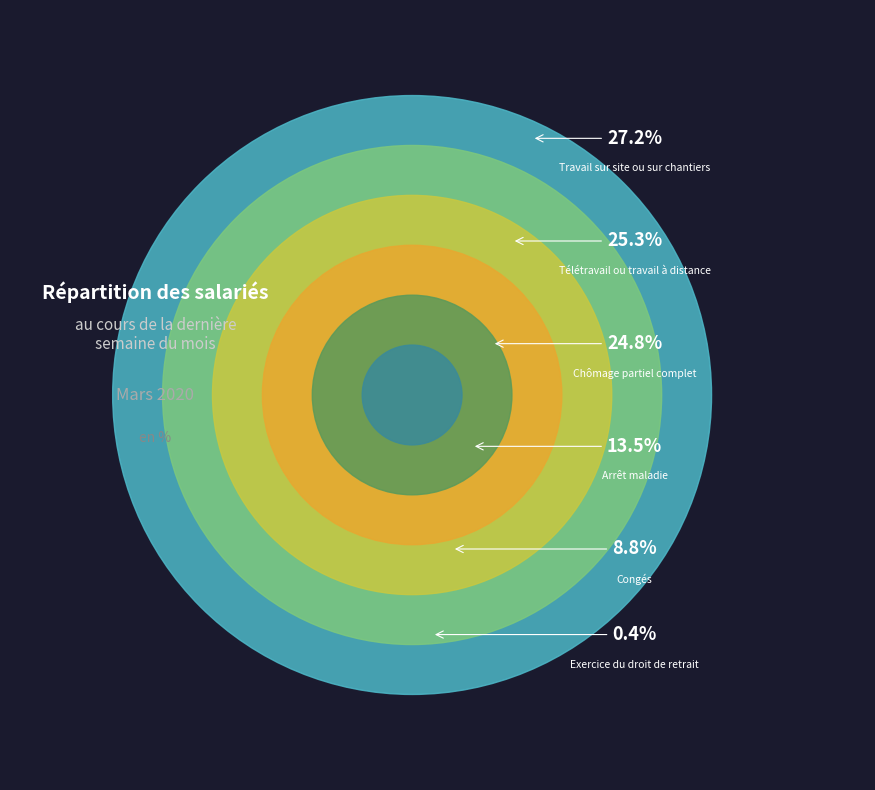

What is the change in value from Arrêt maladie to Congés?

-4.7